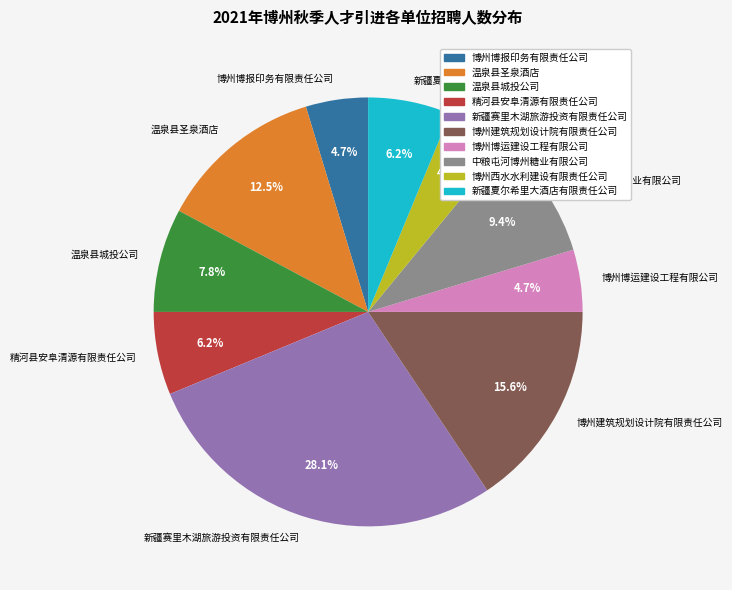

To the nearest percent, what is the combined percentage of 博州西水水利建设有限责任公司 and 博州博运建设工程有限公司?

9%